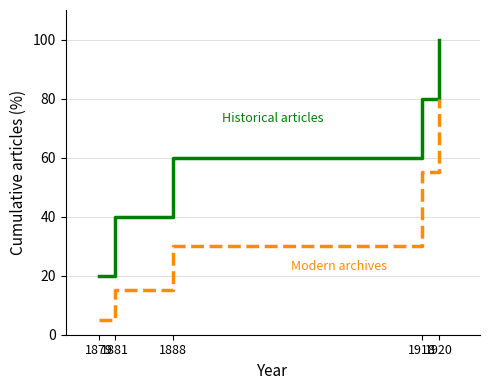

What is the maximum value shown in the chart?

100